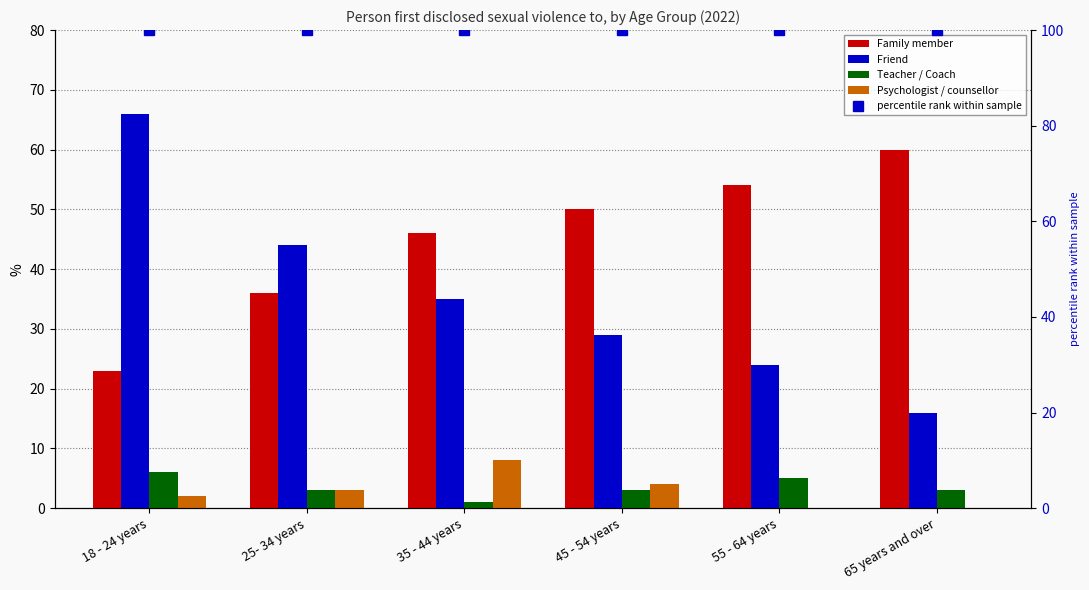

What is the spread (max minus min) of values at 45 - 54 years?

97